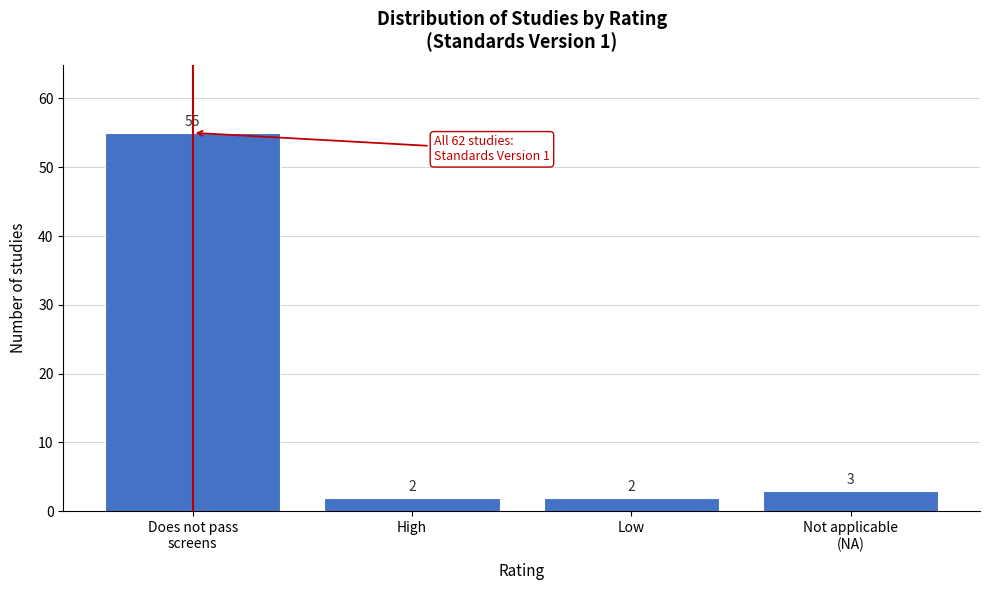

Reading left to right, what are all the values shown in this chart?

55	2	2	3